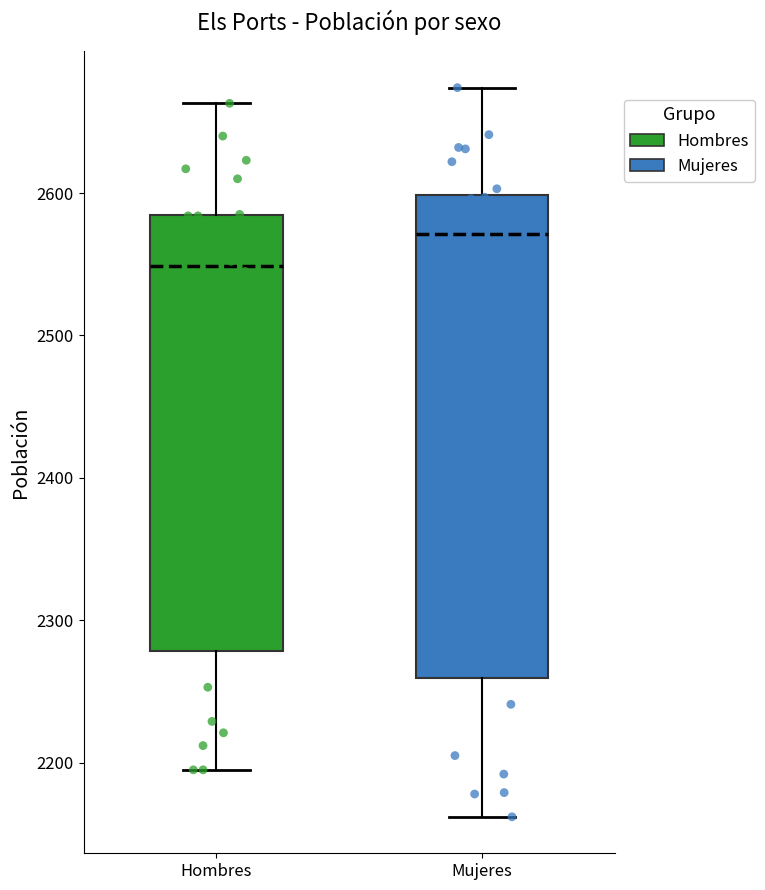

Comparing the boxes themselves (not the whiskers), which one is the tallest?

Mujeres